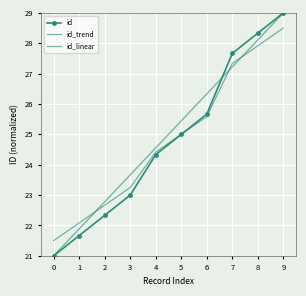

Is the value of id_linear at 9 greater than the value of id at 5?

Yes